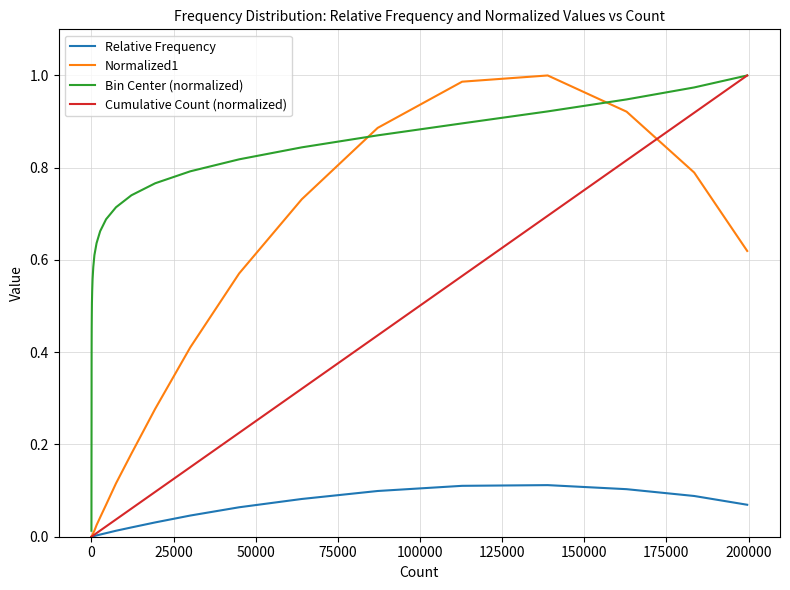

Does the chart have visible grid lines?

Yes